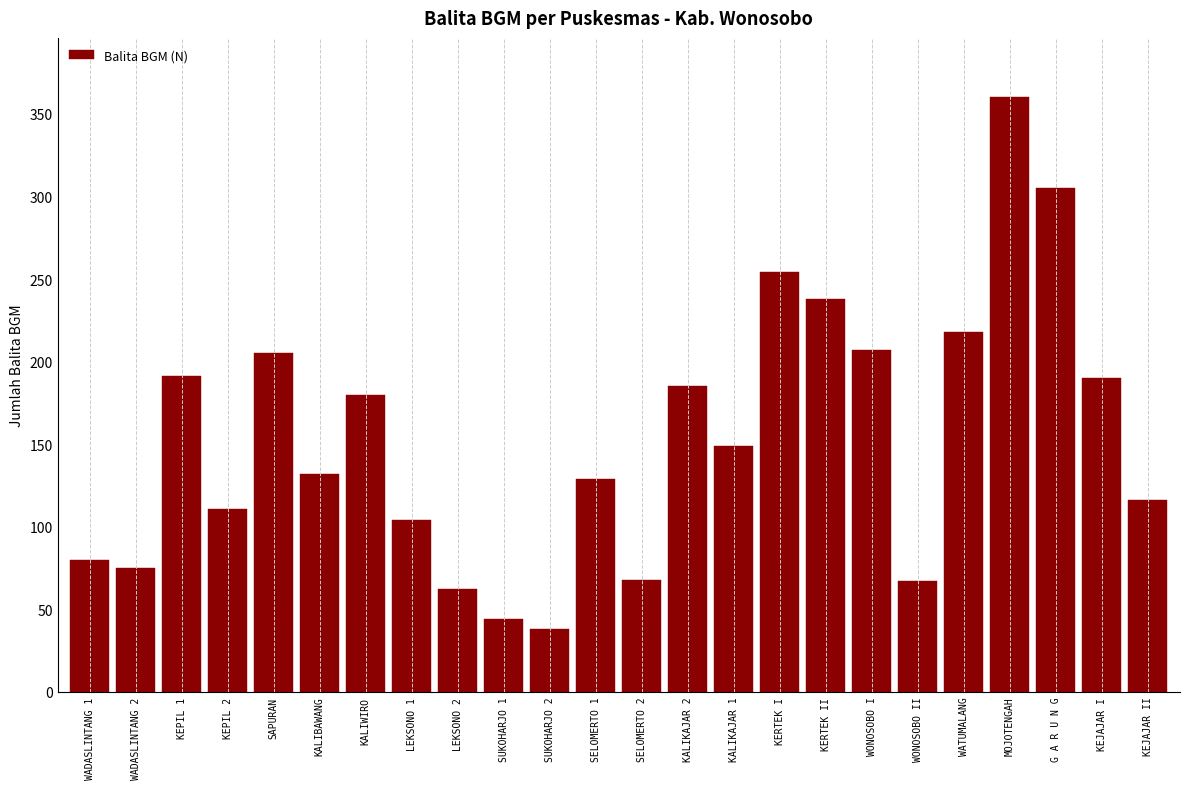

What is the maximum value shown in the chart?

360